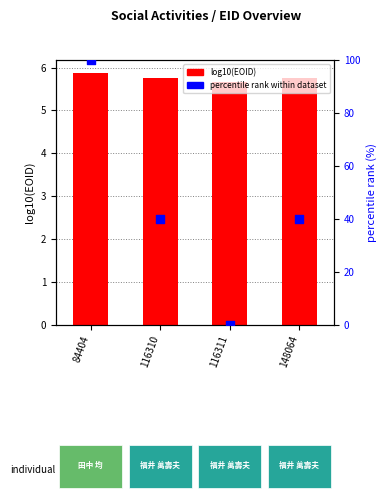

At how many categories does at least one series exceed 13?

3